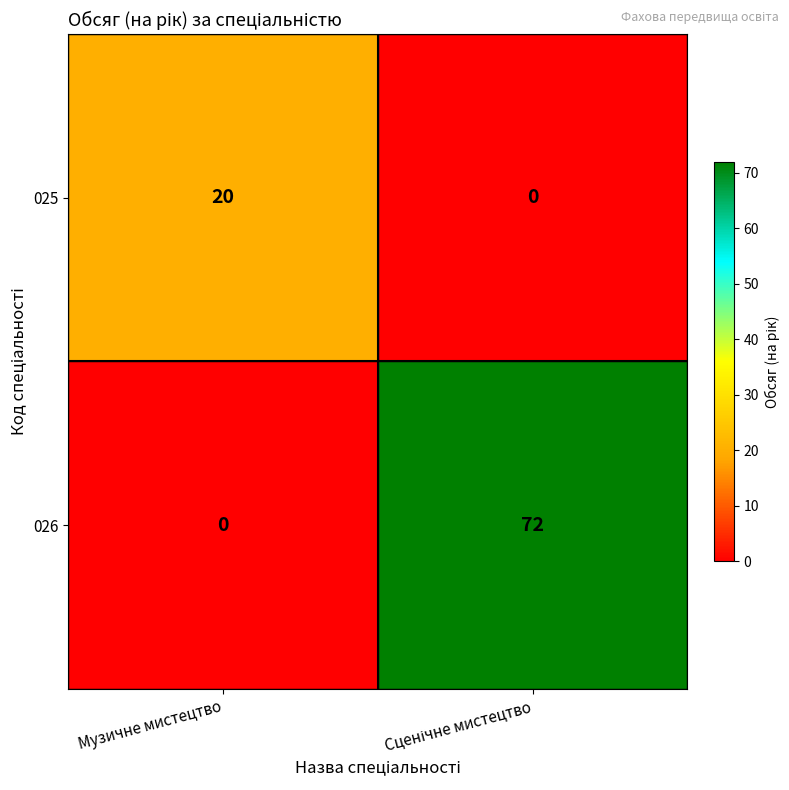

Is it true that 026 equals 40 at Музичне мистецтво?

False